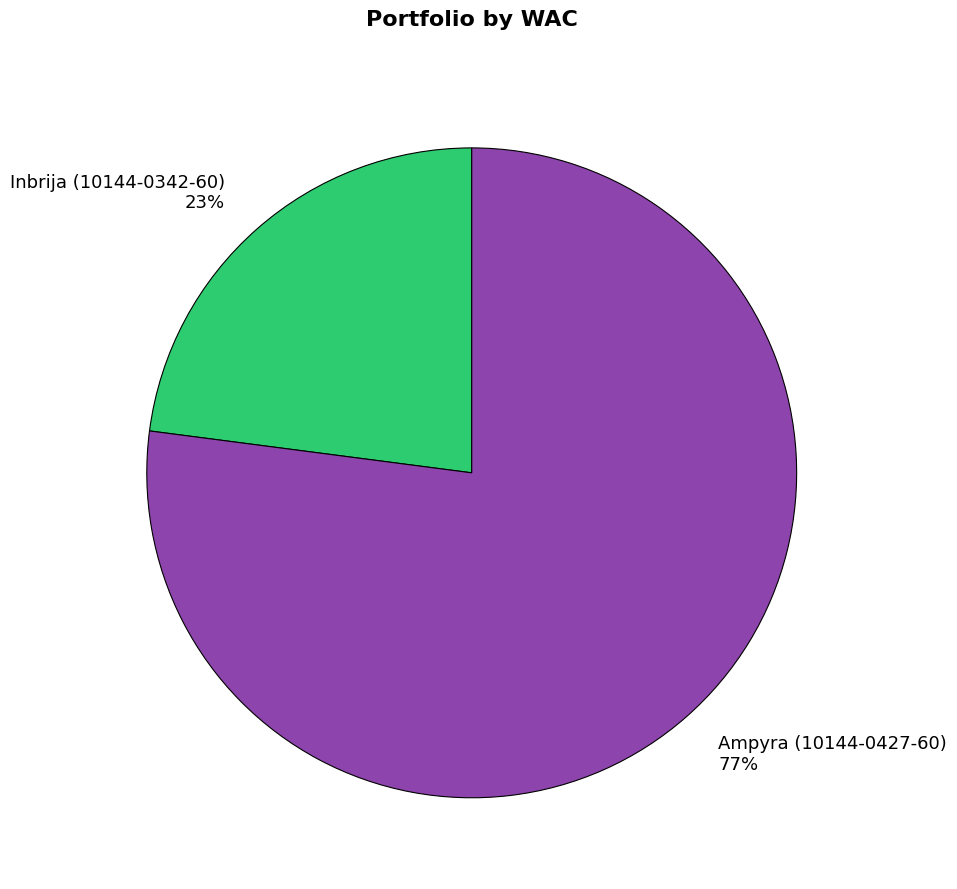

Is there any slice that represents more than half of the pie?

Yes